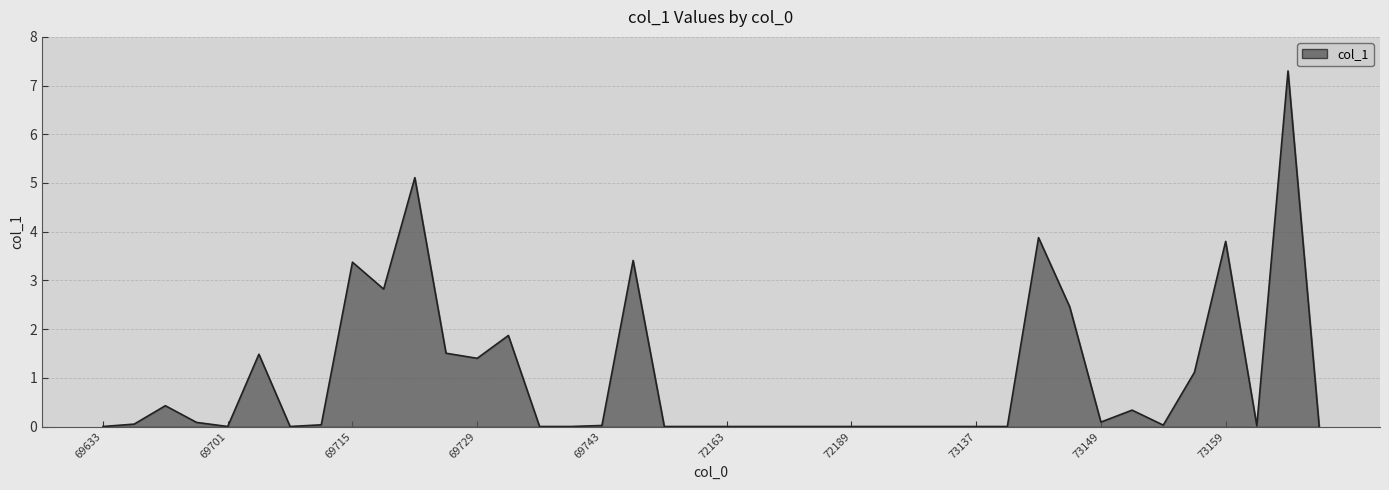

Does the chart display data point markers on the line(s)?

No